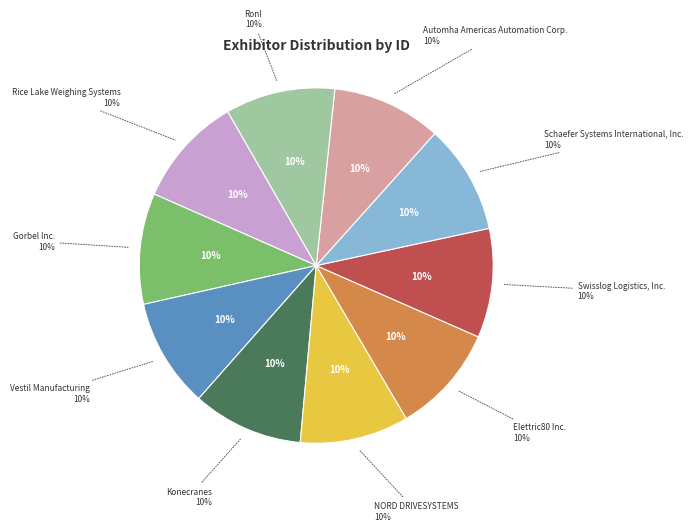

Which slice is the smallest?

Swisslog Logistics, Inc.